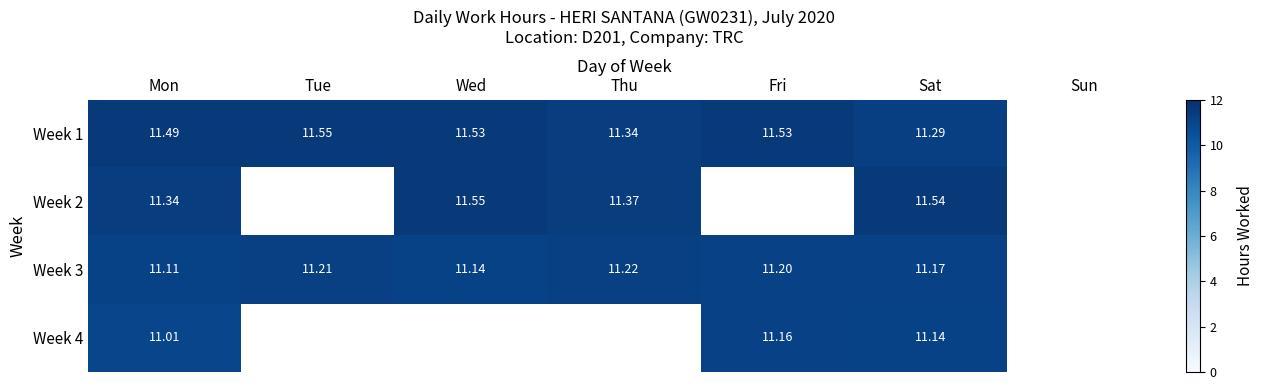

Is the value of Week 3 at Sat greater than the value of Week 1 at Mon?

No